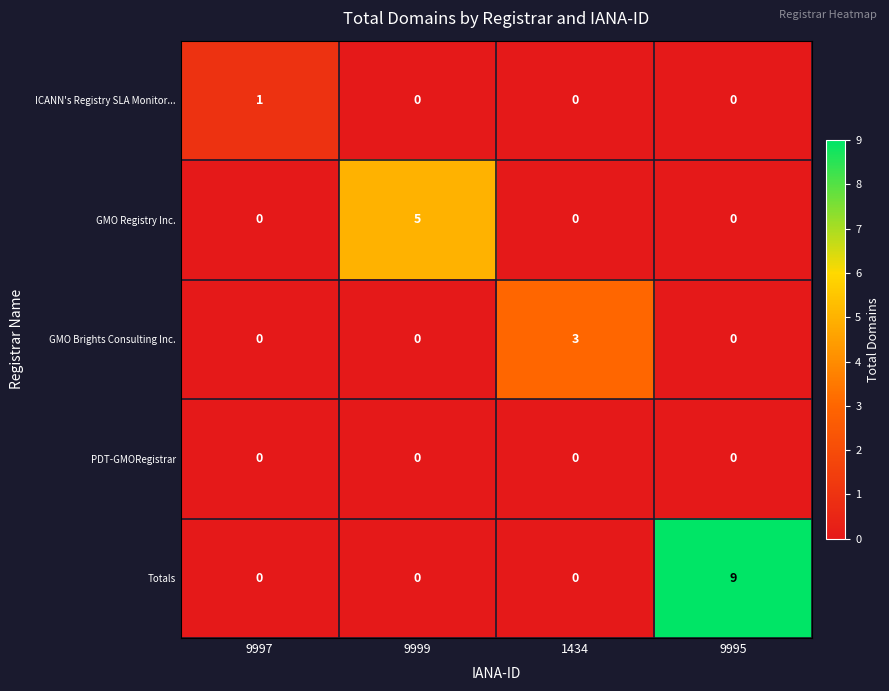

What is the total value across all series at 9999?

5